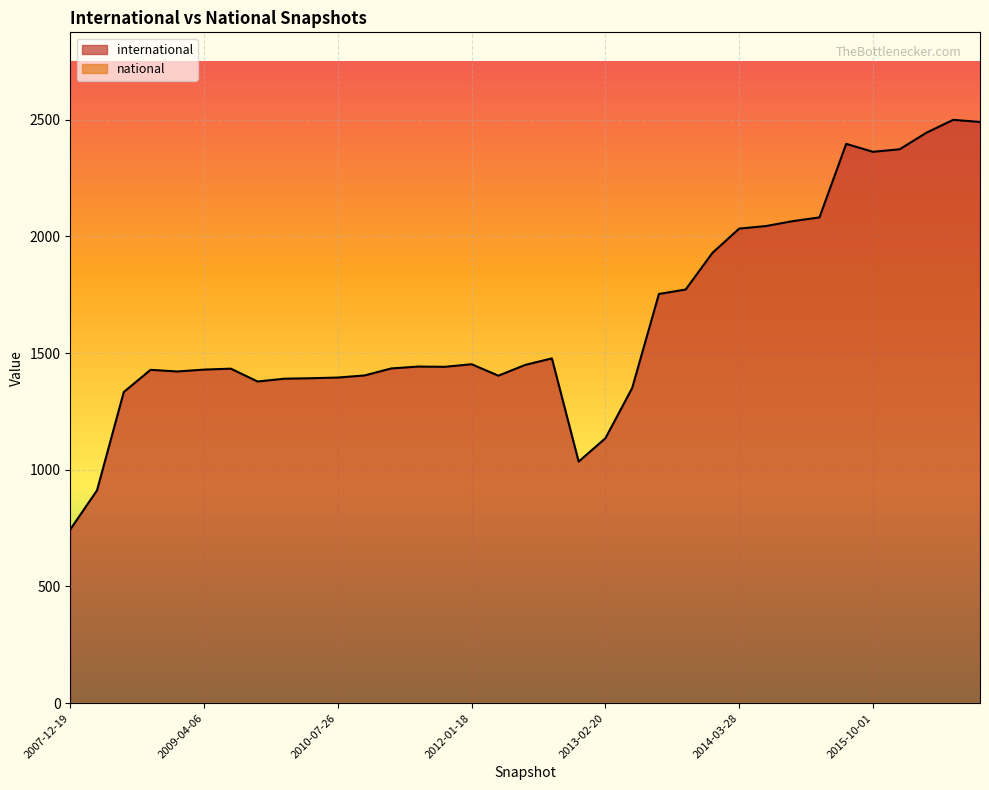

Reading right to left, extract all data points from this chart.

international: 2016-07-04=2499	2013-09-10=1772	2015-01-19=2065	2012-01-18=1452	2013-02-20=1135	2010-07-26=1395	2011-06-10=1442	2015-10-01=2362	2014-09-08=2044	2007-12-19=744	2014-03-28=2033	2008-04-01=912	2011-09-05=1441	2009-09-25=1378	2016-04-05=2444	2012-10-31=1477	2015-07-03=2396	2016-10-07=2490	2010-11-17=1404	2012-07-13=1449	2015-04-09=2081	2009-06-17=1433	2013-05-21=1350	2013-07-09=1753	2010-04-01=1392	2008-10-10=1428	2013-12-20=1929	2011-02-21=1434	2009-04-06=1429	2009-12-16=1390	2016-01-04=2373	2008-06-27=1333	2012-12-11=1035	2012-03-26=1403	2008-12-17=1421
national: 2016-07-04=0	2013-09-10=0	2015-01-19=0	2012-01-18=0	2013-02-20=0	2010-07-26=0	2011-06-10=0	2015-10-01=0	2014-09-08=0	2007-12-19=0	2014-03-28=0	2008-04-01=0	2011-09-05=0	2009-09-25=0	2016-04-05=0	2012-10-31=0	2015-07-03=0	2016-10-07=0	2010-11-17=0	2012-07-13=0	2015-04-09=0	2009-06-17=0	2013-05-21=0	2013-07-09=0	2010-04-01=0	2008-10-10=0	2013-12-20=0	2011-02-21=0	2009-04-06=0	2009-12-16=0	2016-01-04=0	2008-06-27=0	2012-12-11=0	2012-03-26=0	2008-12-17=0